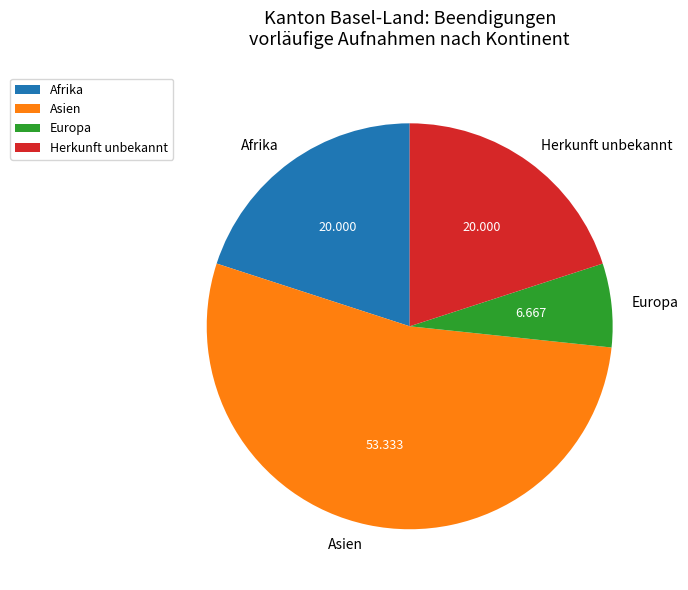

Between Asien and Afrika, which is larger?

Asien